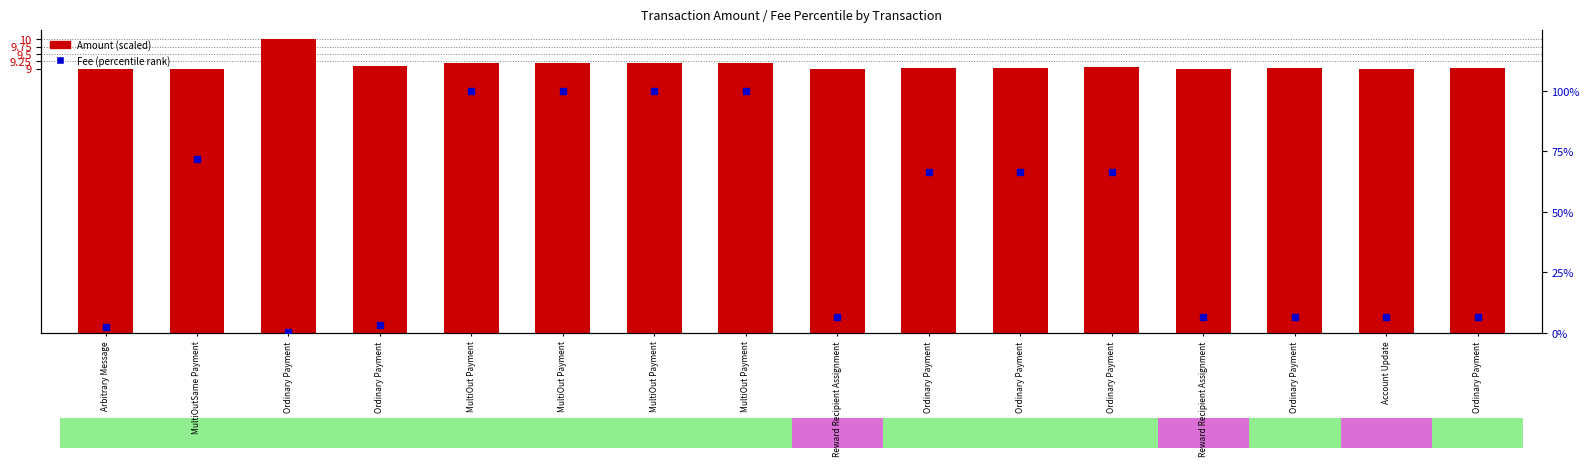

What is the label of the 16th bar from the left?

Ordinary Payment